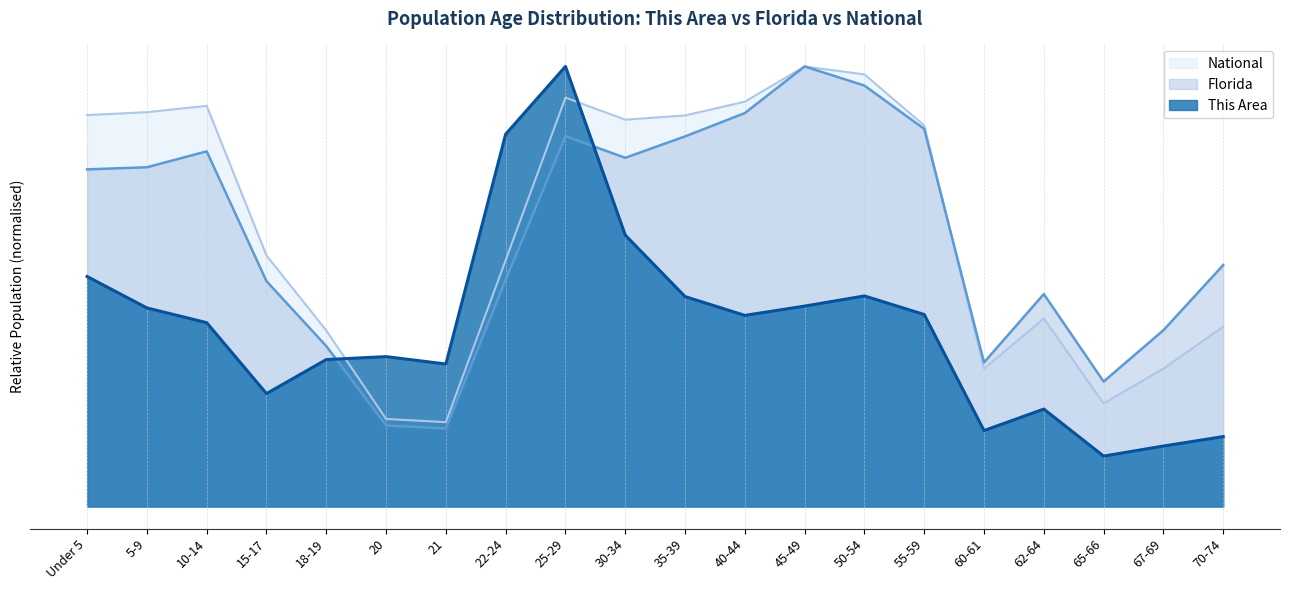

At which category is the sum across all series the highest?

25-29